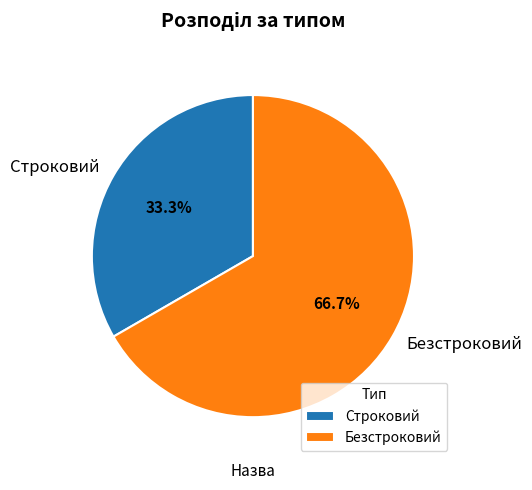

To the nearest percent, what is the difference between the largest and smallest slice percentages?

33%